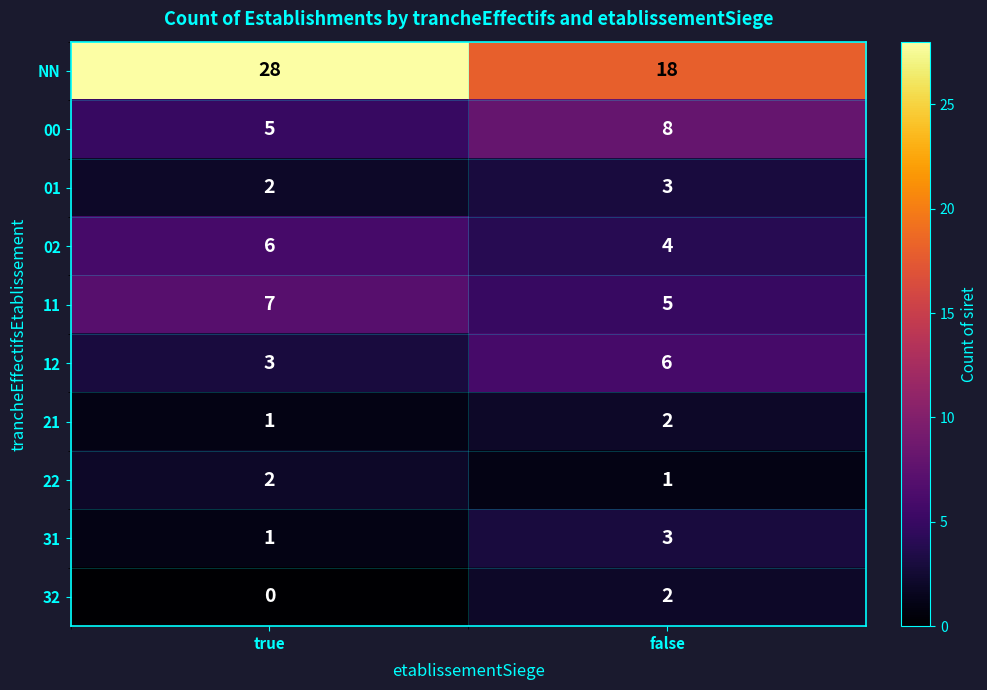

Where is 22 nearest to the value 1?

false